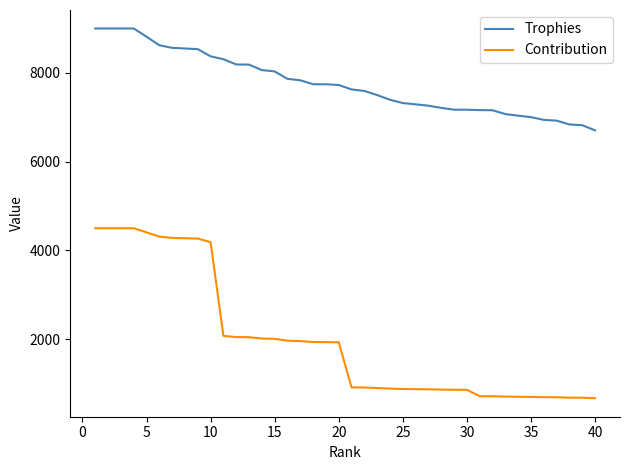

True or false: Contribution and Trophies cross at least once.

False